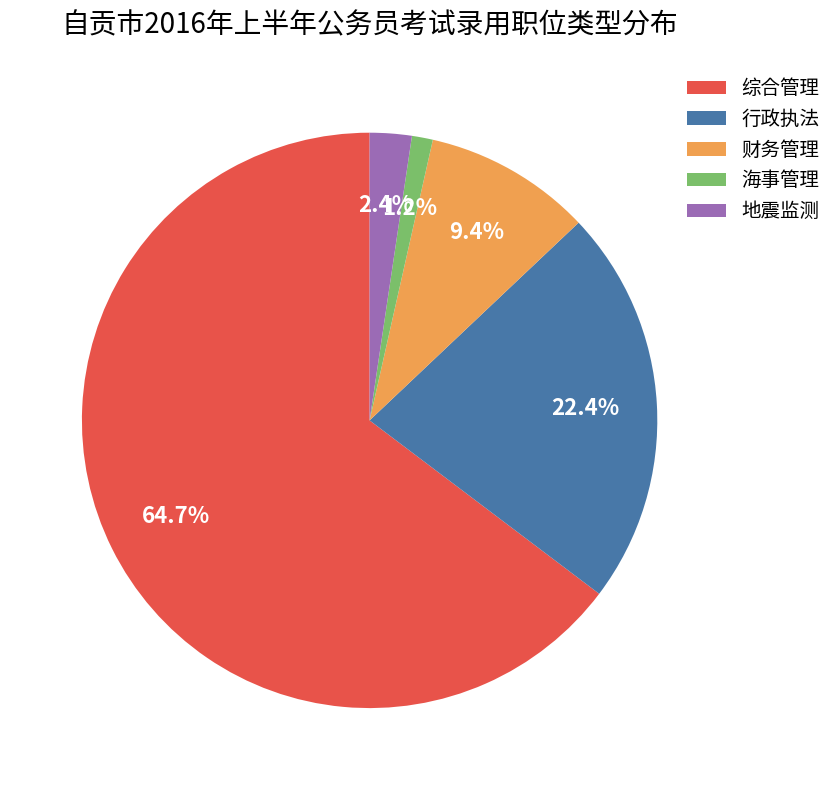

Do 行政执法 and 综合管理 together represent more than half of the pie?

Yes